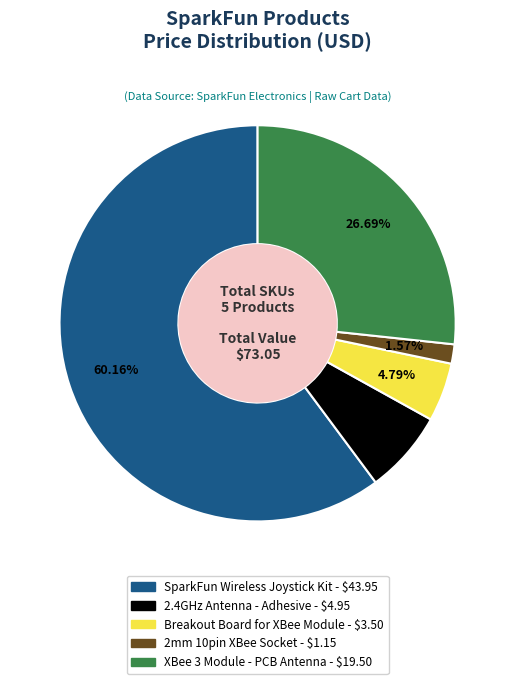

Is there a majority slice in this chart?

Yes